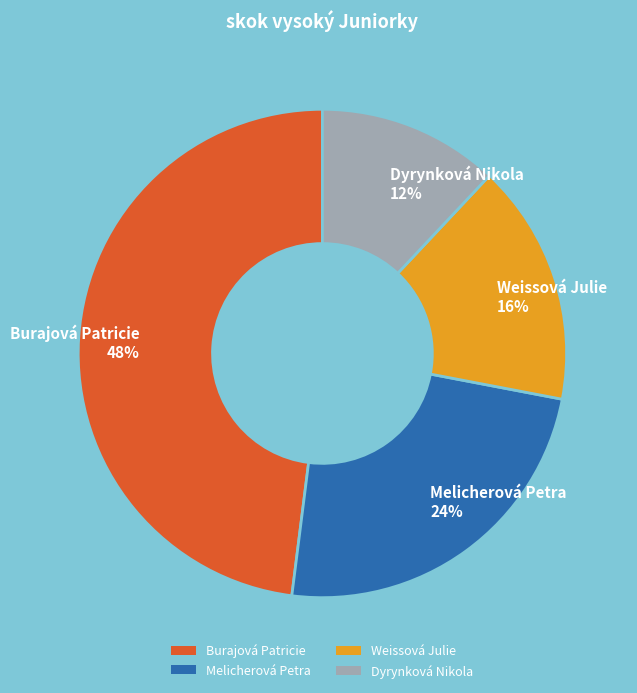

The Melicherová Petra slice represents 29% of the pie. True or false?

False